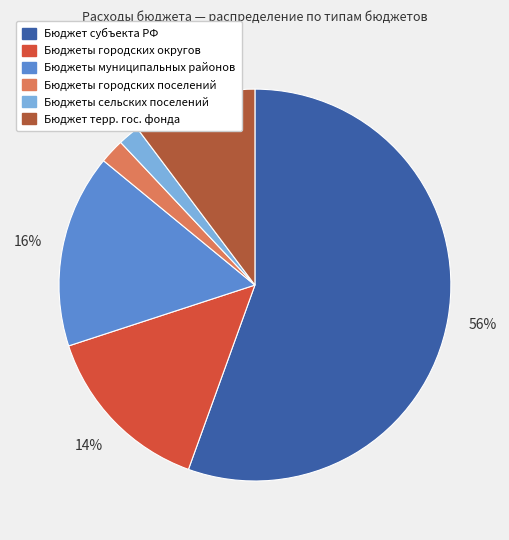

What is the ratio of the value at Бюджет терр. гос. фонда to the value at Бюджеты городских поселений?

5.0